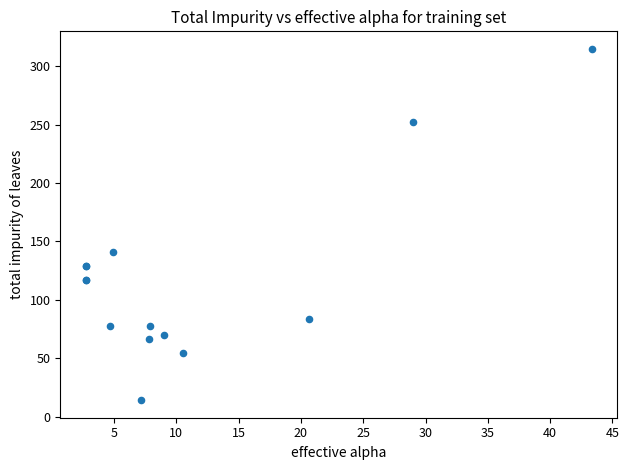

What Y value in the scatter plot is closest to 164?

140.7